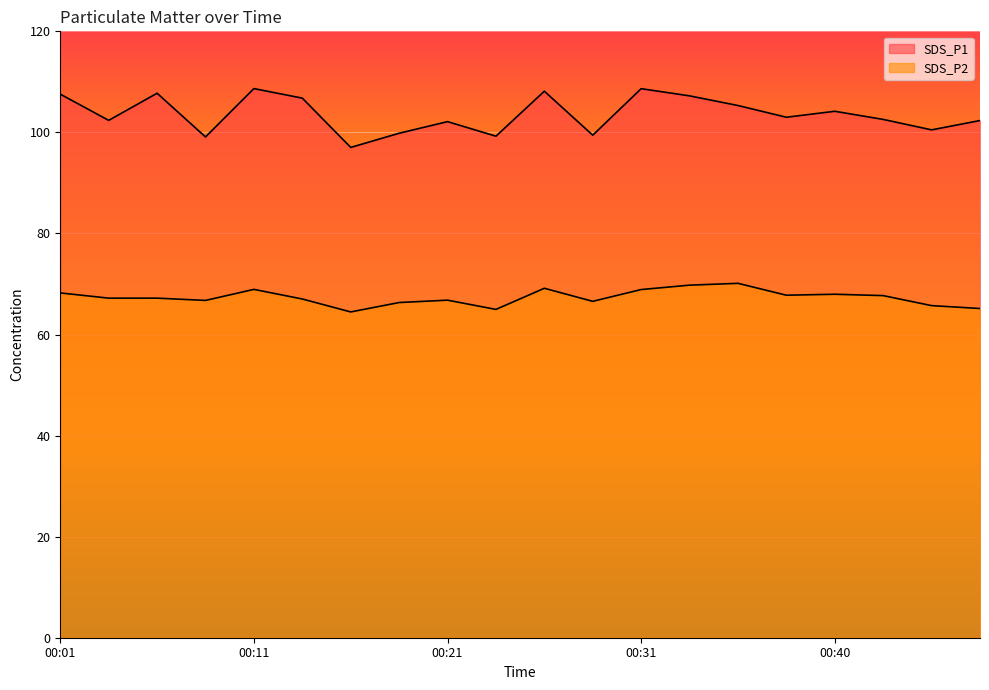

True or false: SDS_P1 and SDS_P2 cross at least once.

False